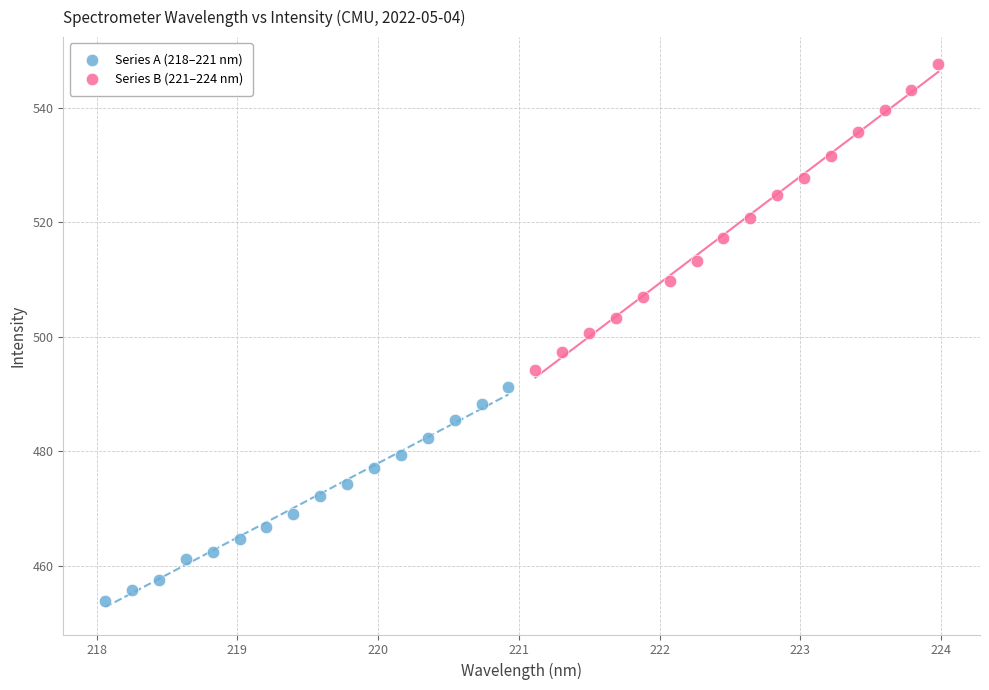

Which series reaches the maximum Y coordinate?

Series B (221–224 nm)